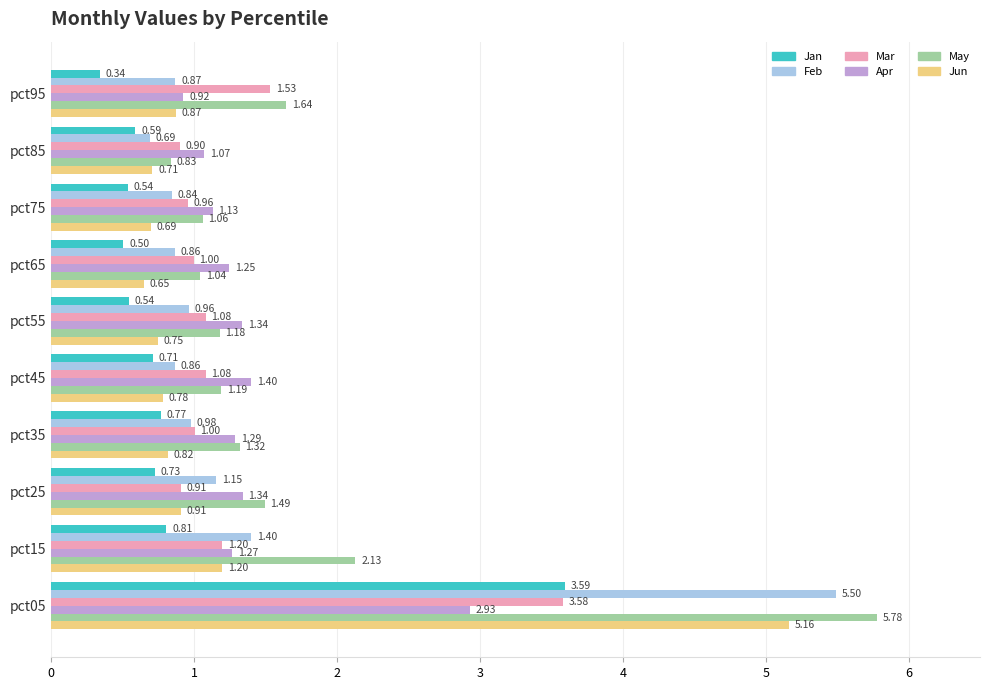

What is the average value of the Jan series?

0.9